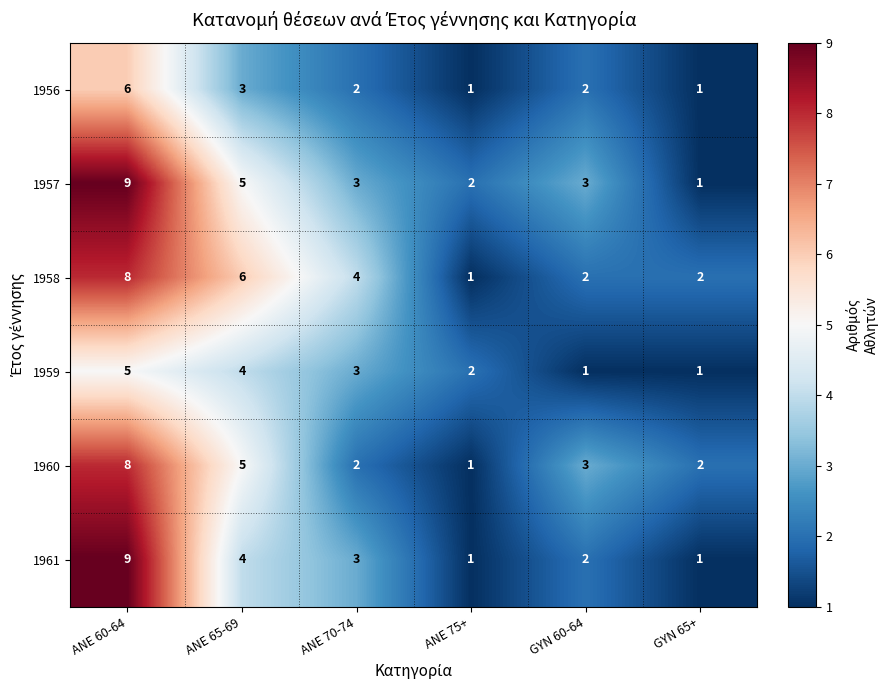

What is the spread (max minus min) of values at ANE 65-69?

3